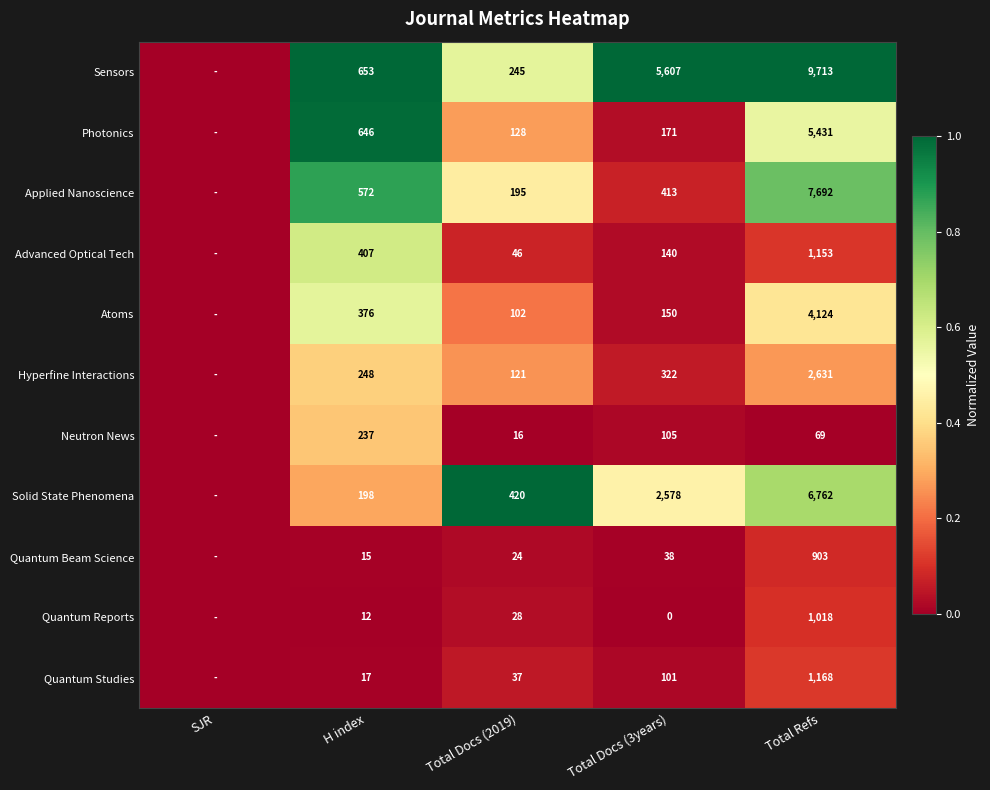

At how many categories does at least one series exceed 0?

4